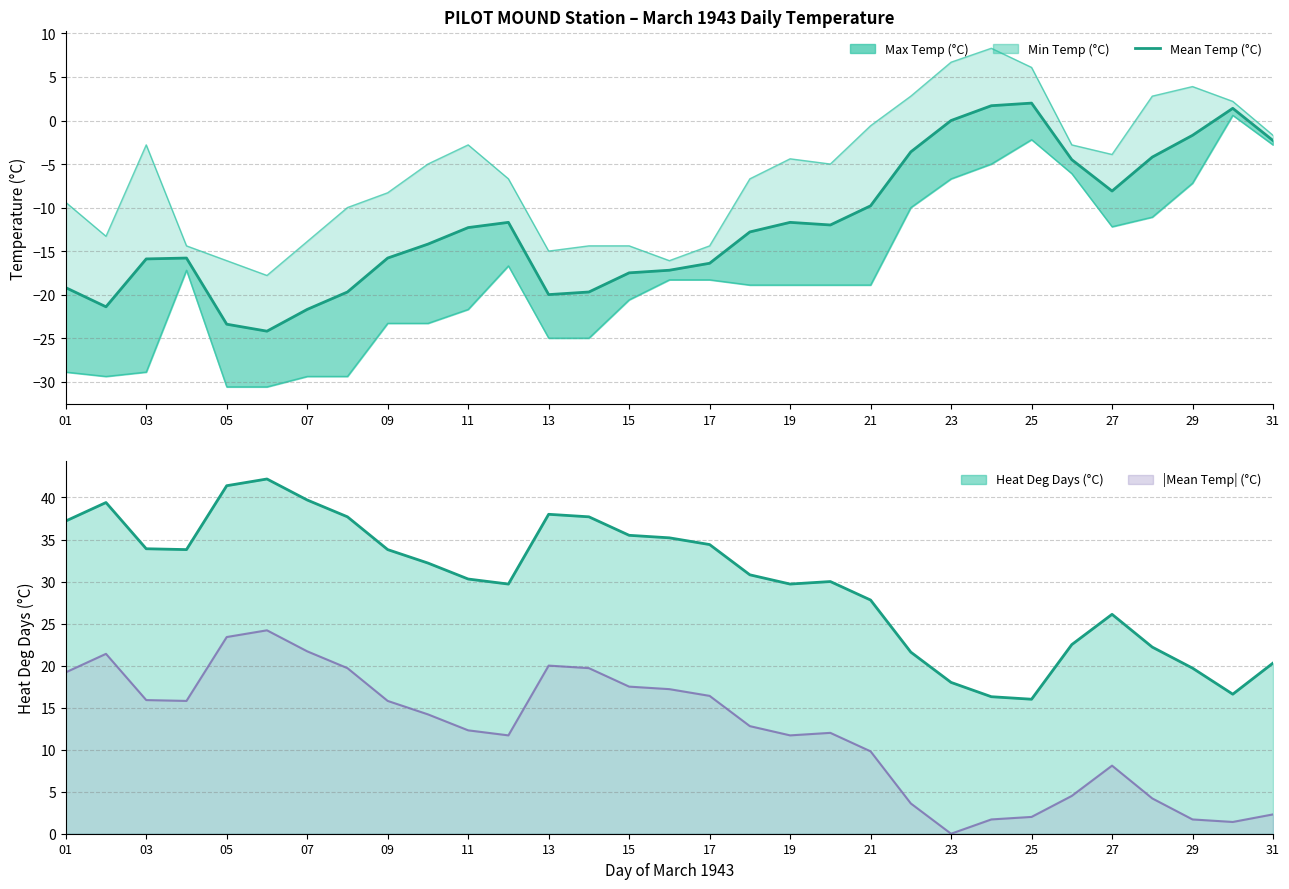

What is the maximum value shown in the chart?

42.2